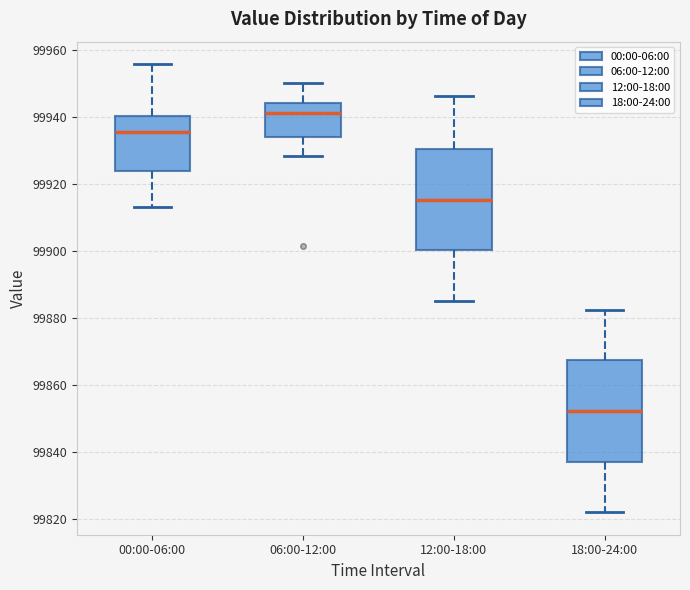

Reading left to right, transcribe this box plot: for each box, give where its median line is, the range the box spans, and where its two whiskers end, as read against the y-axis. The values are not printed on the chart, so give them approximately, as read against the axis.

00:00-06:00: median 99936, box 99924 to 99940, whiskers 99914 to 99956
06:00-12:00: median 99942, box 99934 to 99944, whiskers 99928 to 99950
12:00-18:00: median 99916, box 99900 to 99930, whiskers 99886 to 99946
18:00-24:00: median 99852, box 99838 to 99868, whiskers 99822 to 99882